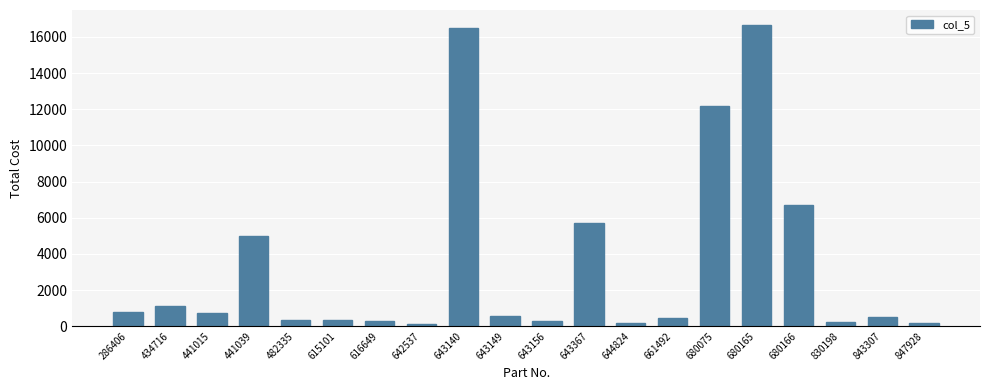

Approximately how many times larger is the value at 643149 compared to 616649?

2.0